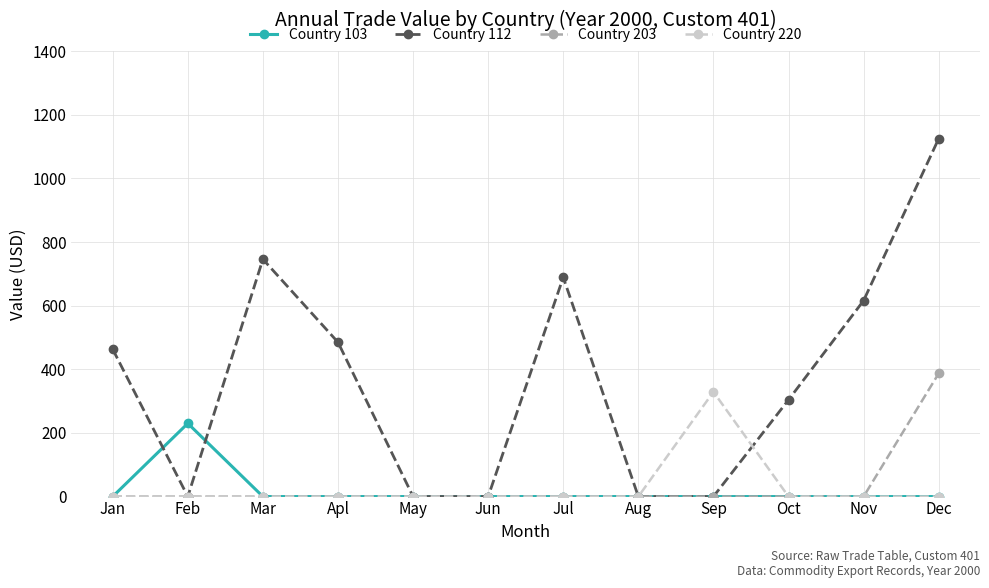

Rank the series by their maximum value, from highest to lowest.

Country 112, Country 203, Country 220, Country 103